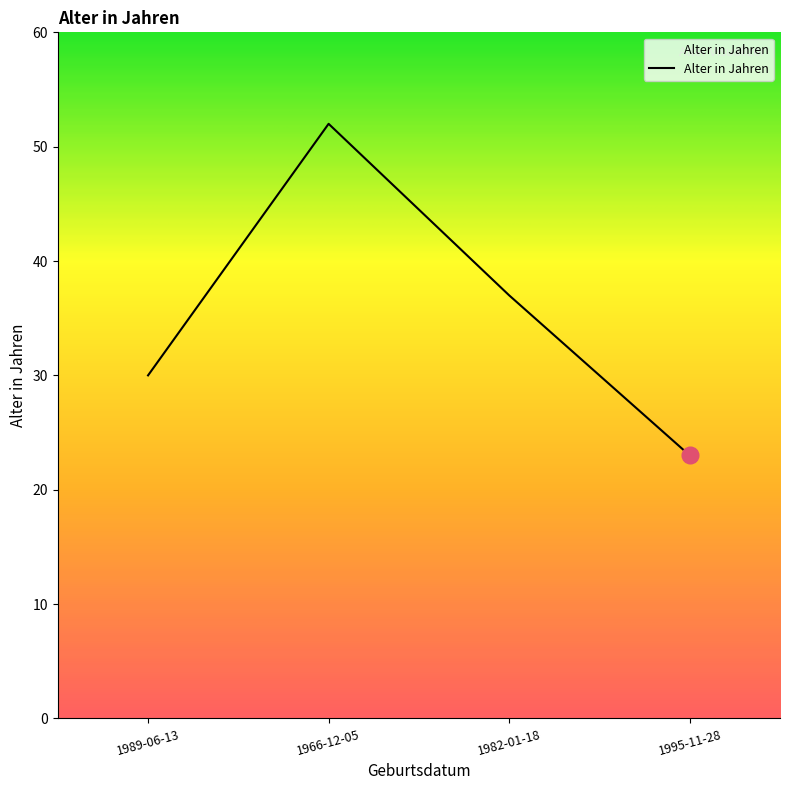

What is the smallest value displayed?

23